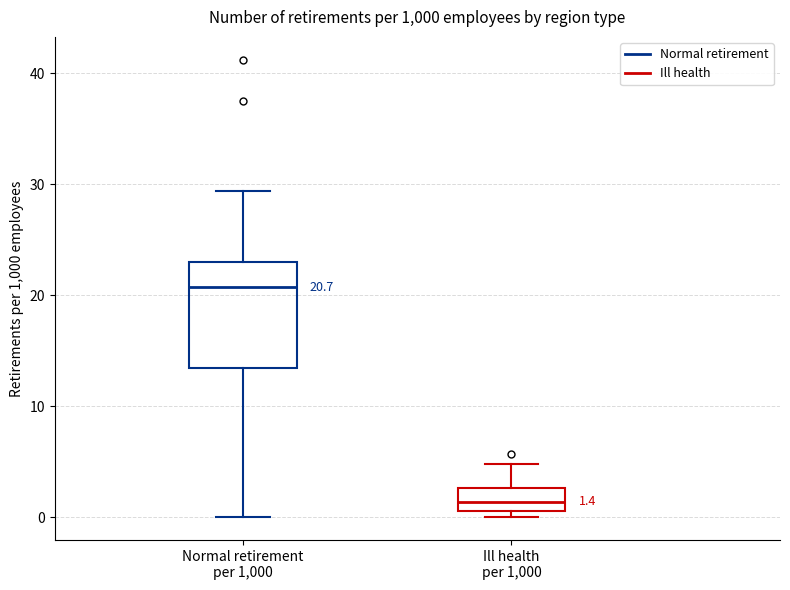

Which box is the tallest, from its lower edge to its upper edge?

Normal retirement per 1,000